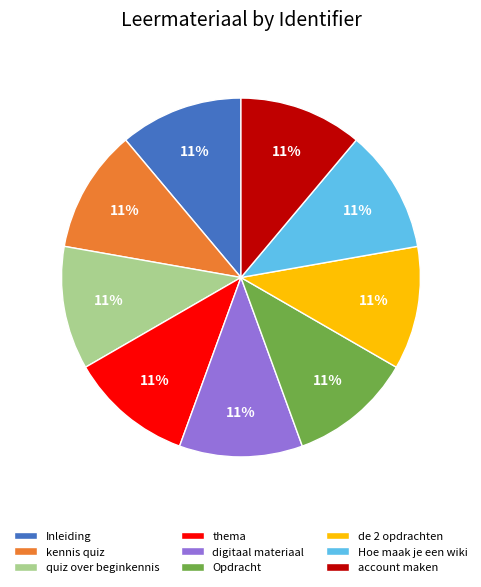

To the nearest percent, what is the average slice percentage?

11%